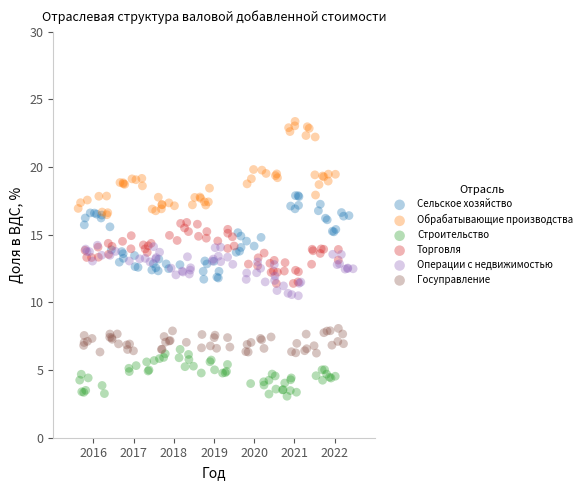

What are all the series names shown in the legend?

Сельское хозяйство, Обрабатывающие производства, Строительство, Торговля, Операции с недвижимостью, Госуправление